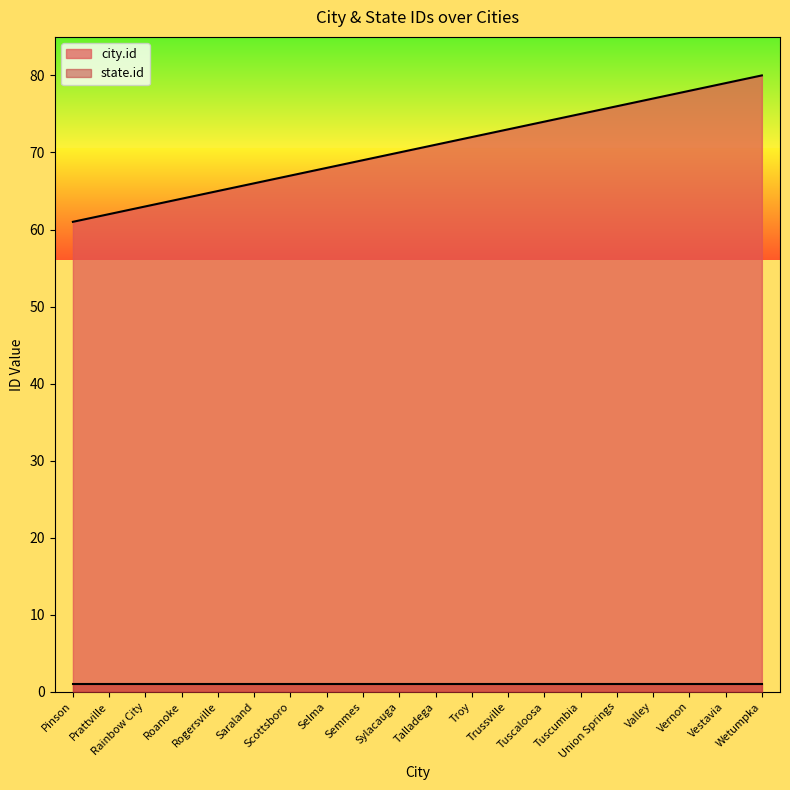

What is the value of the 7th point from the left?

67